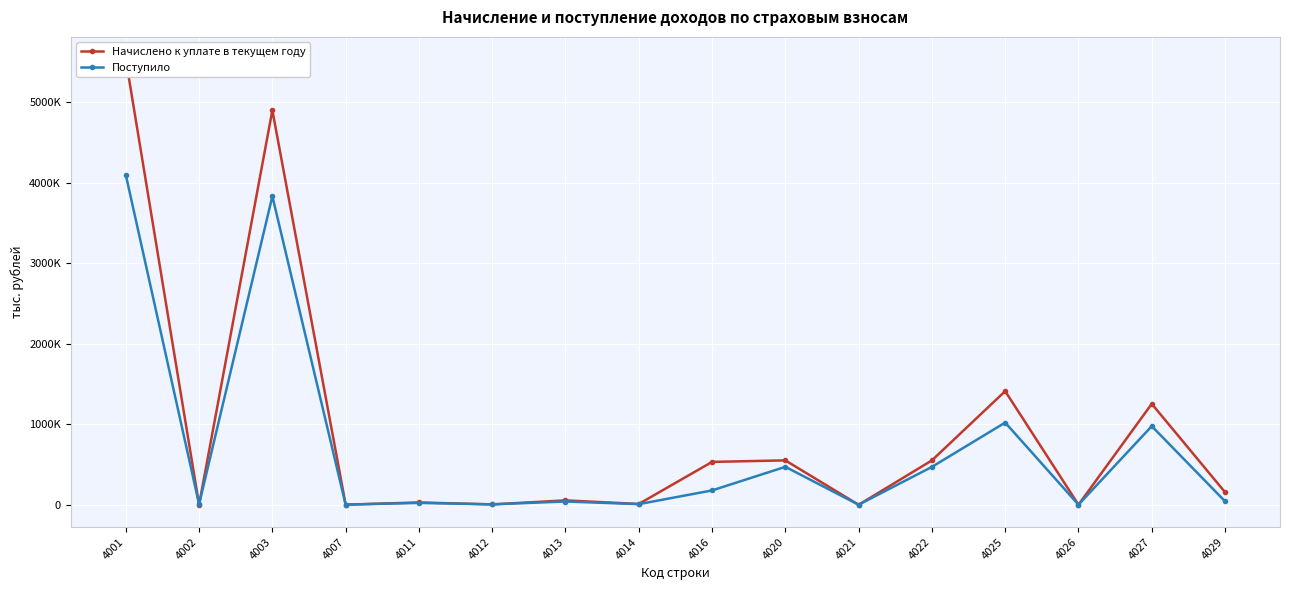

After their last crossing, which series has the higher values: Начислено к уплате в текущем году or Поступило?

Начислено к уплате в текущем году